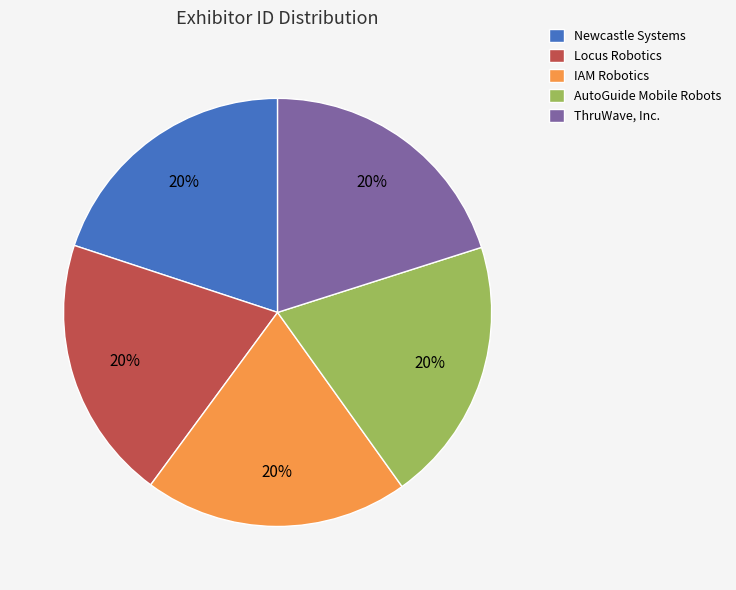

Does Newcastle Systems account for over 50% of the chart?

No